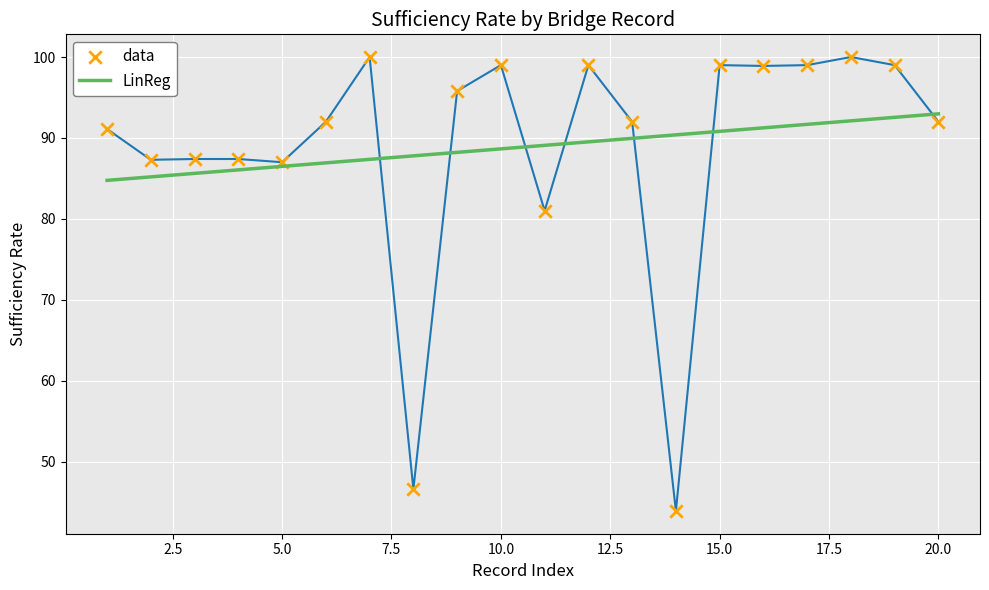

What is the minimum value shown in the chart?

43.9